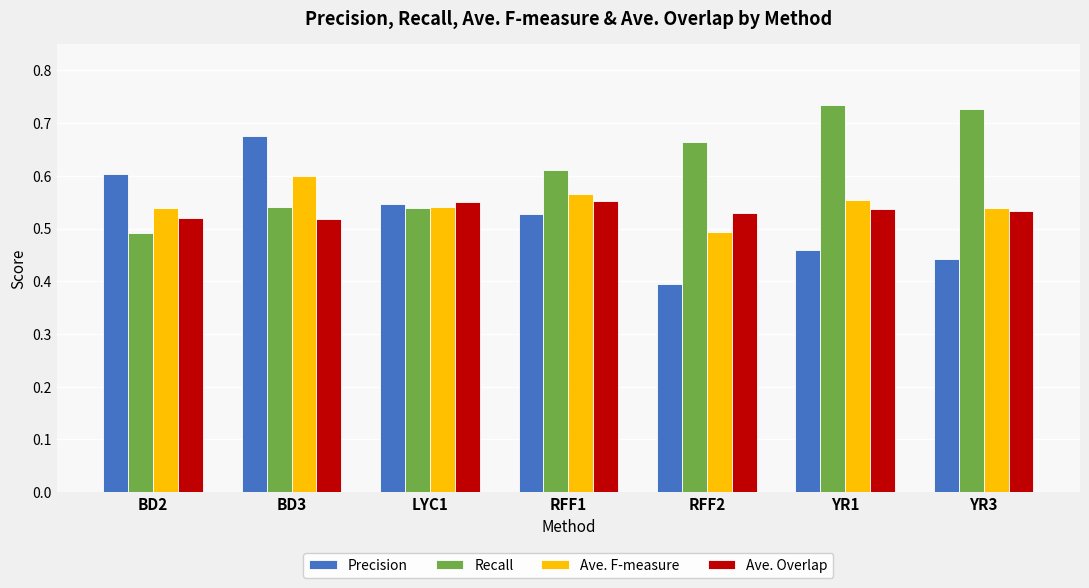

True or false: Precision has a value of 0.6 at RFF2.

False